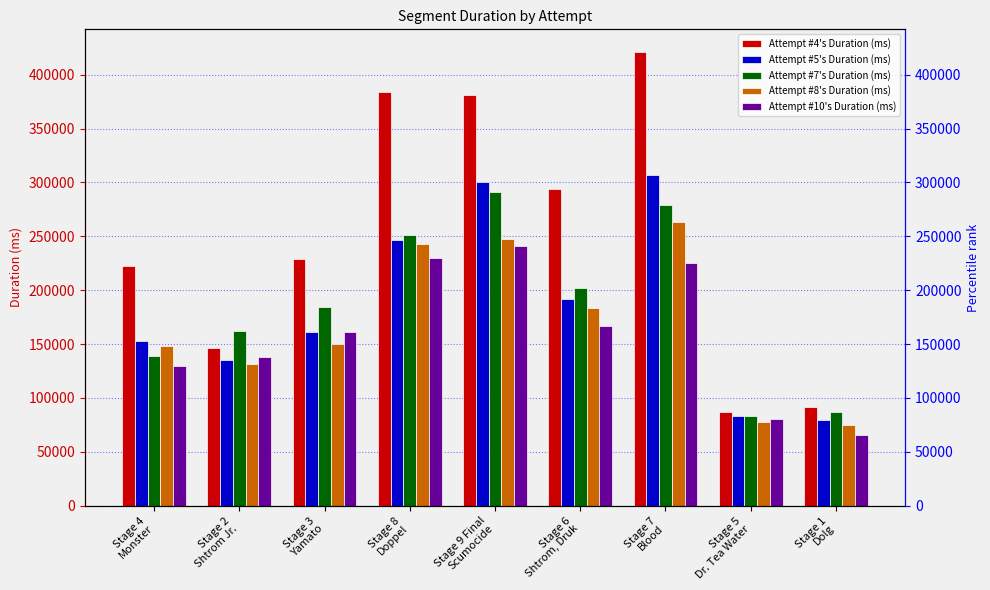

Which has a higher value, Stage 3
Yamato or Stage 4
Monster?

Stage 3
Yamato